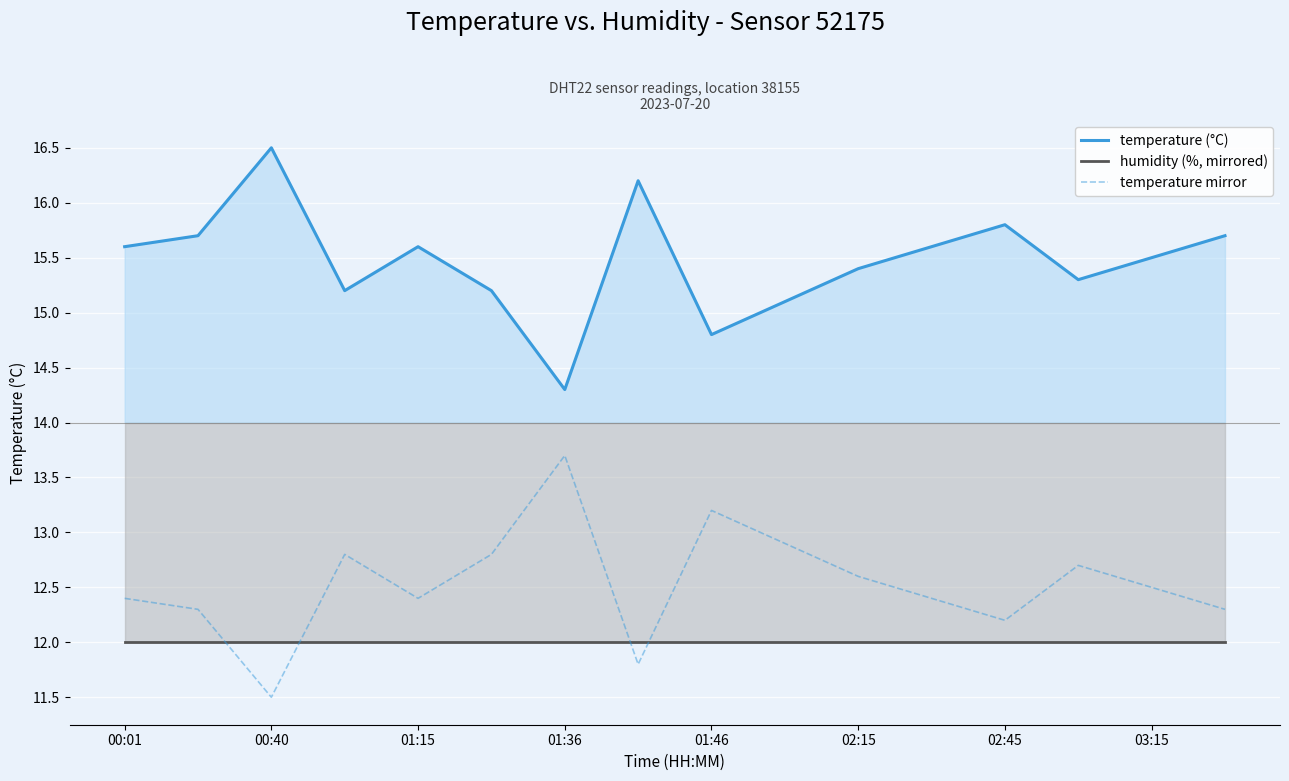

At which label does temperature (°C) first exceed 15?

00:01